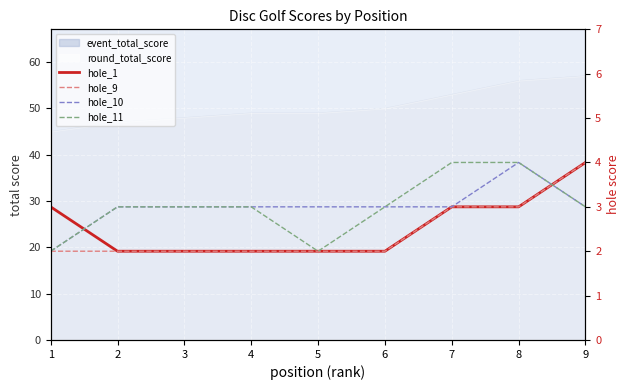

At which category does hole_10 reach its first local peak?

8